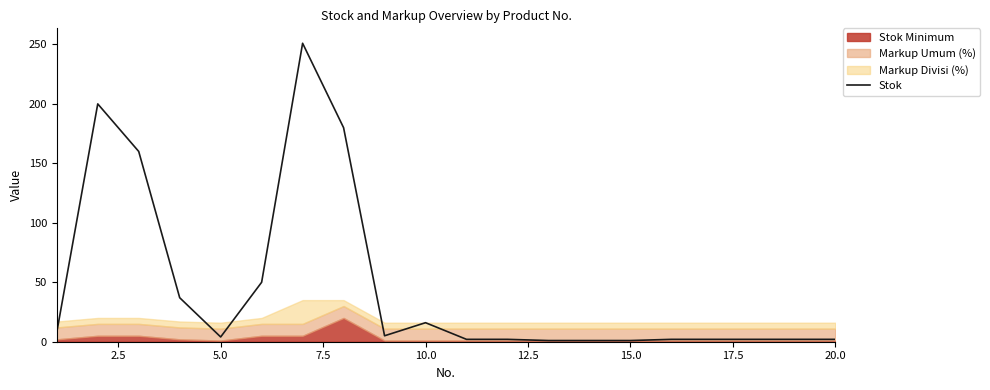

The value of Stok at 10.0 is 16. True or false?

True